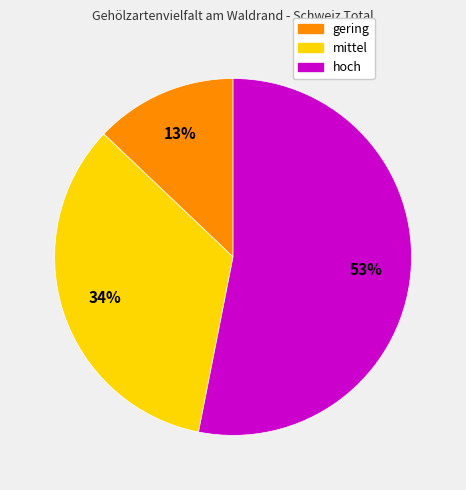

What is the ratio of the value at gering to the value at mittel?

0.4